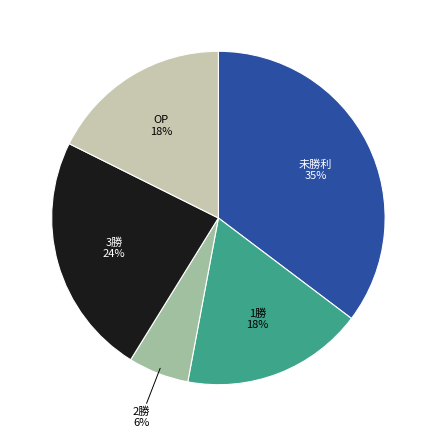

Which slice is the largest?

未勝利